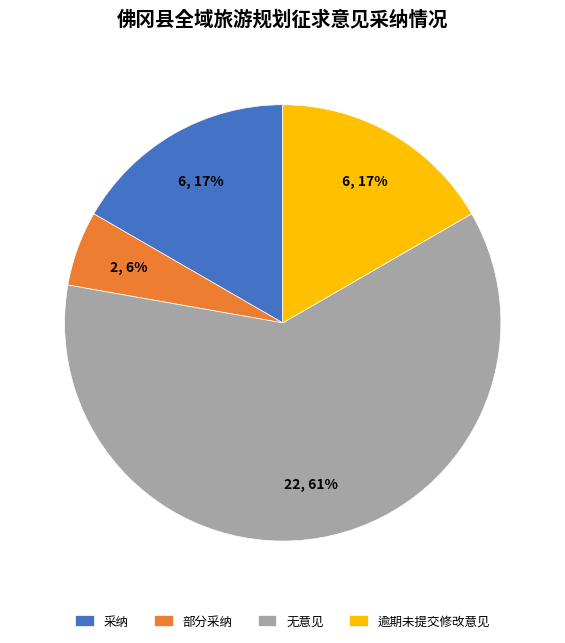

Combined, do 逾期未提交修改意见 and 采纳 account for over 50%?

No